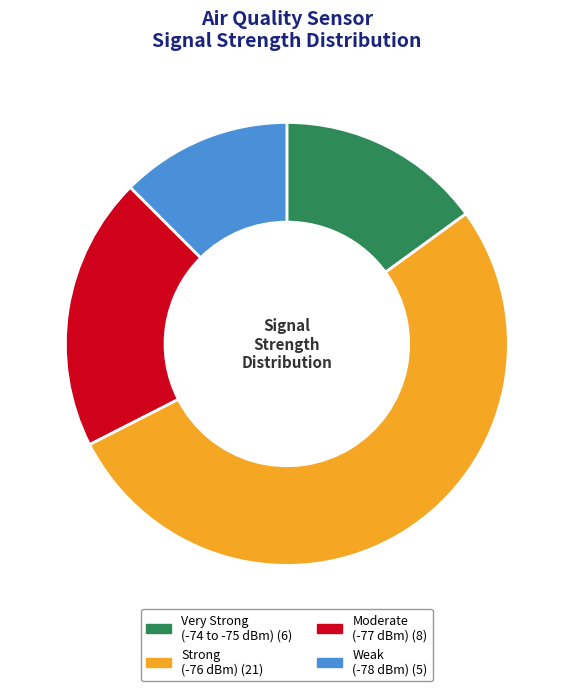

Does any single category account for the majority?

Yes